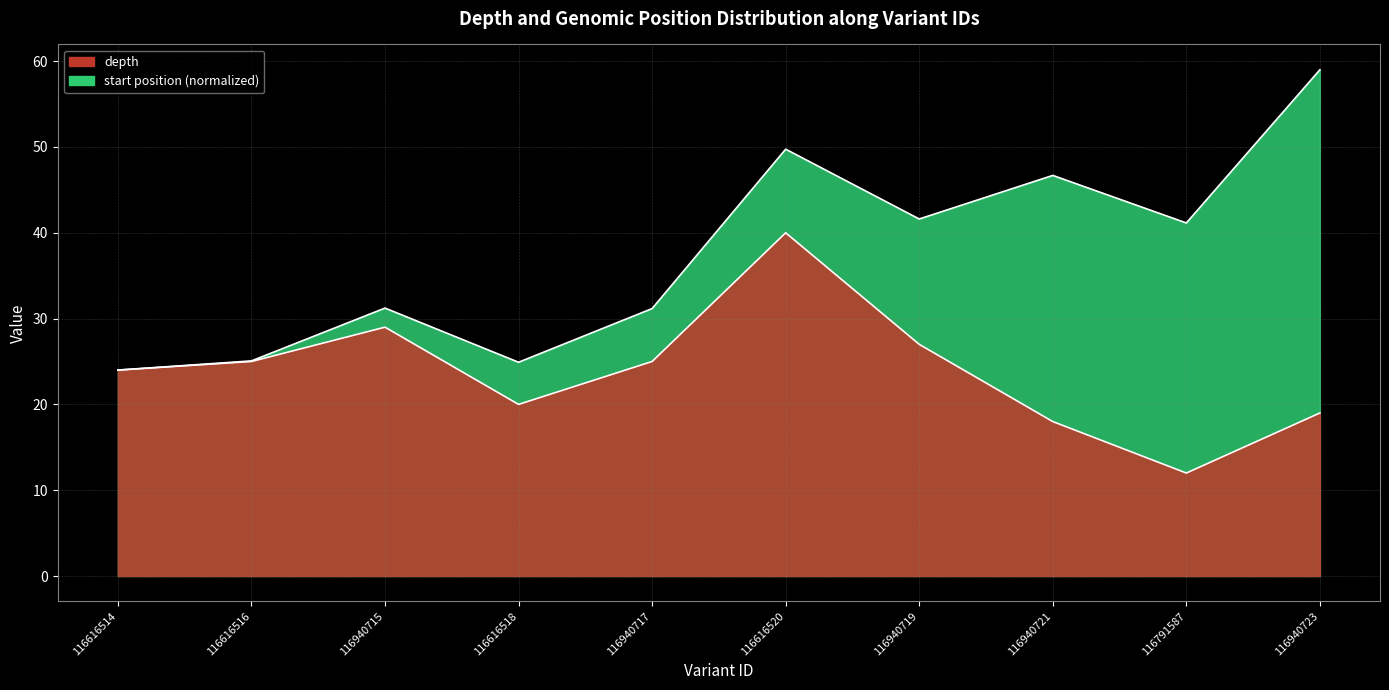

The value at 116940717 is 25. True or false?

True